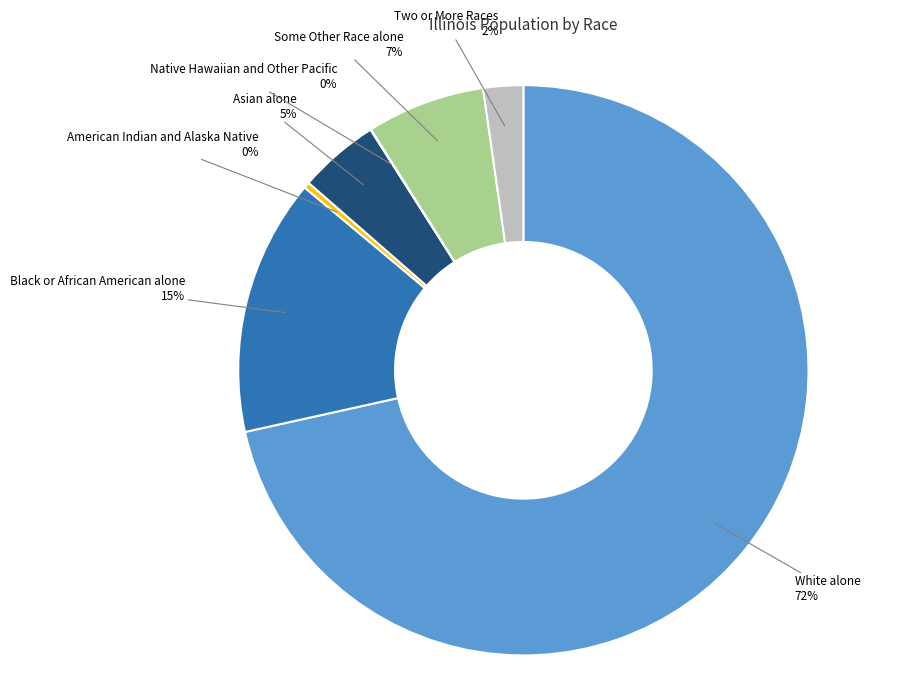

Do Some Other Race alone and White alone together represent more than half of the pie?

Yes